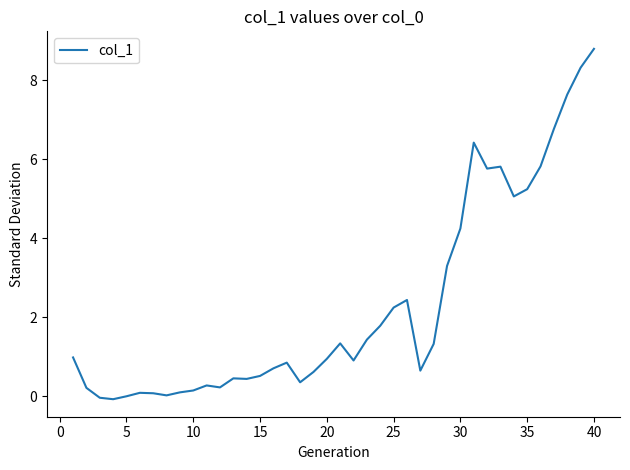

Count the number of data series in this chart.

1